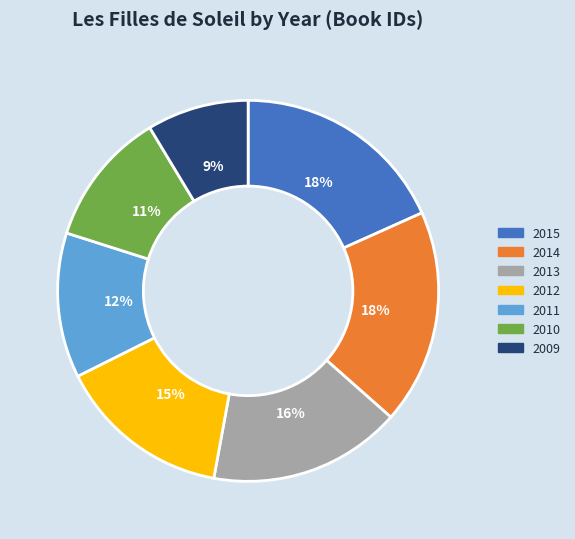

Does 2012 represent more than half of the total?

No